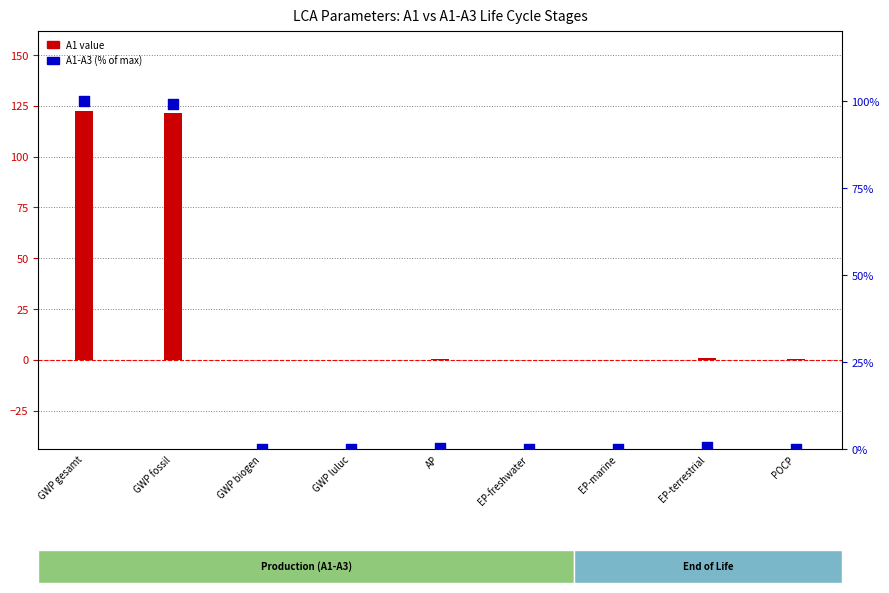

Is the value of A1-A3 (% of max) at EP-freshwater greater than the value of A1 value at GWP gesamt?

No